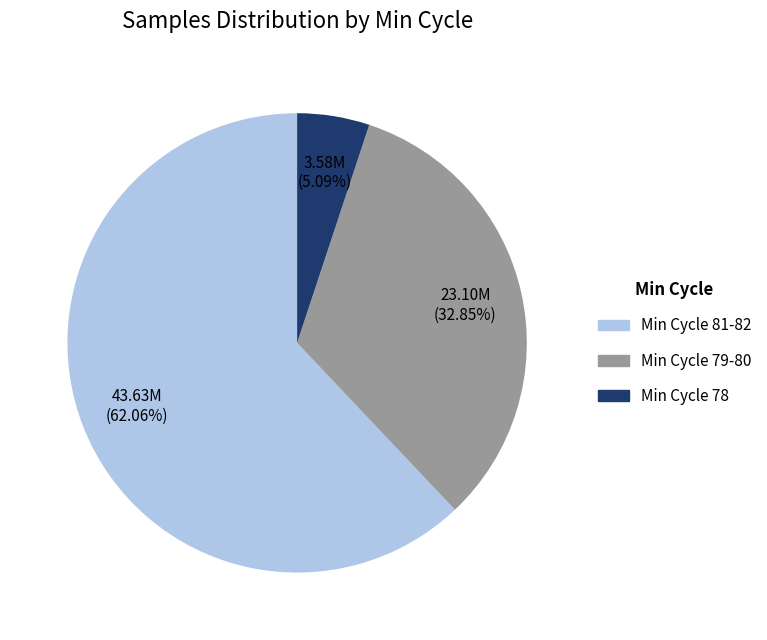

Does any single category account for the majority?

Yes